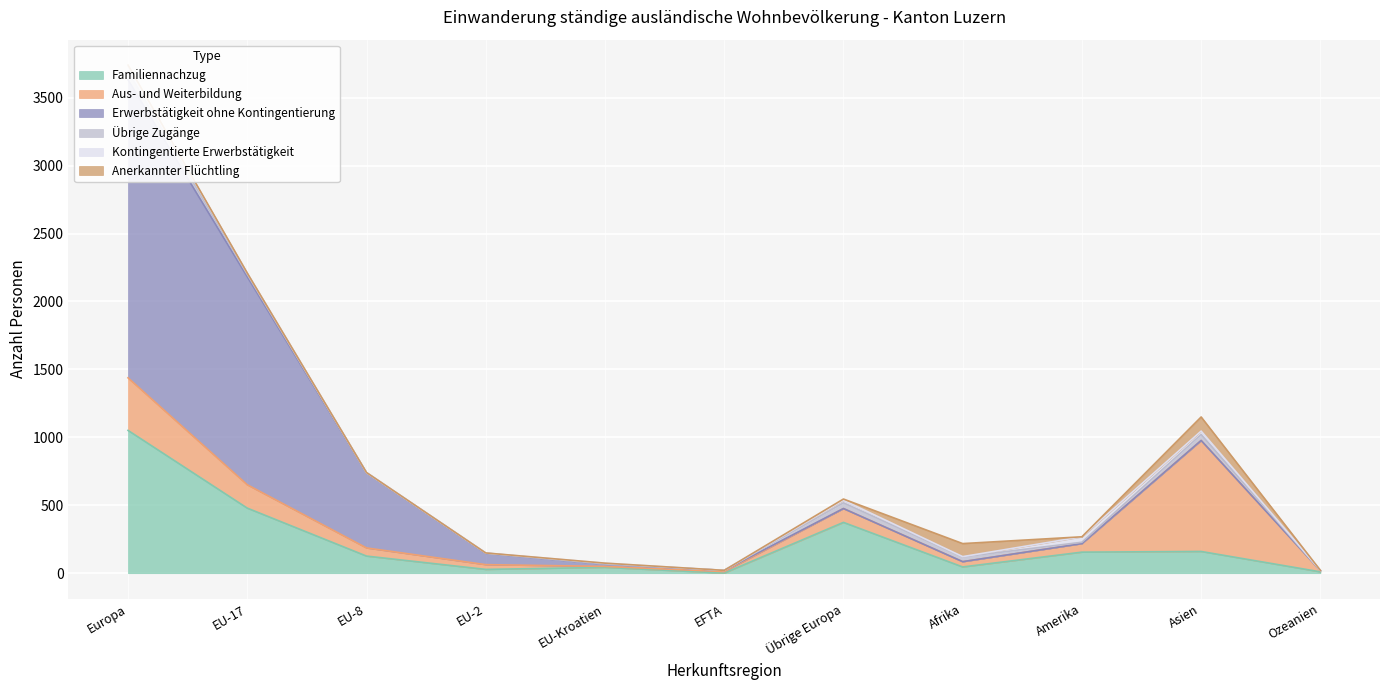

Where is Familiennachzug nearest to the value 526?

EU-17